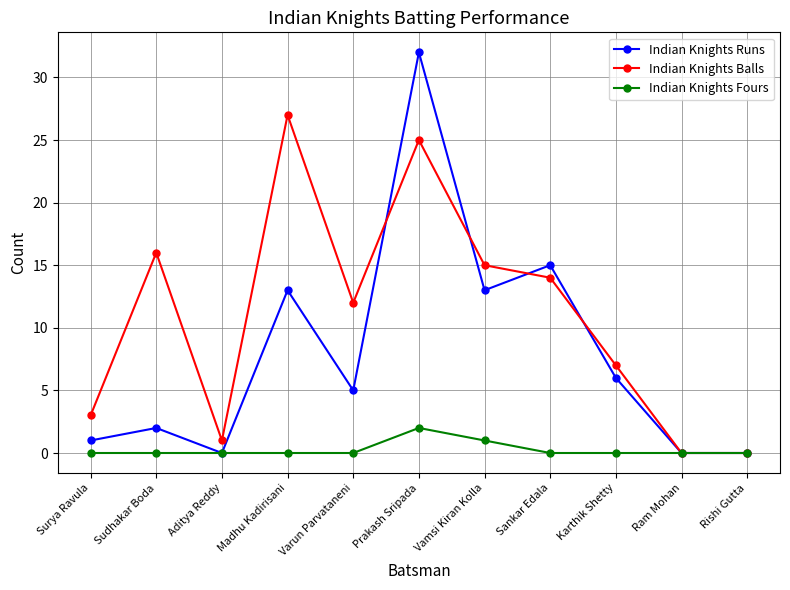

Reading left to right, transcribe all the data shown in this chart.

Indian Knights Runs: 1	2	0	13	5	32	13	15	6	0	0
Indian Knights Balls: 3	16	1	27	12	25	15	14	7	0	0
Indian Knights Fours: 0	0	0	0	0	2	1	0	0	0	0